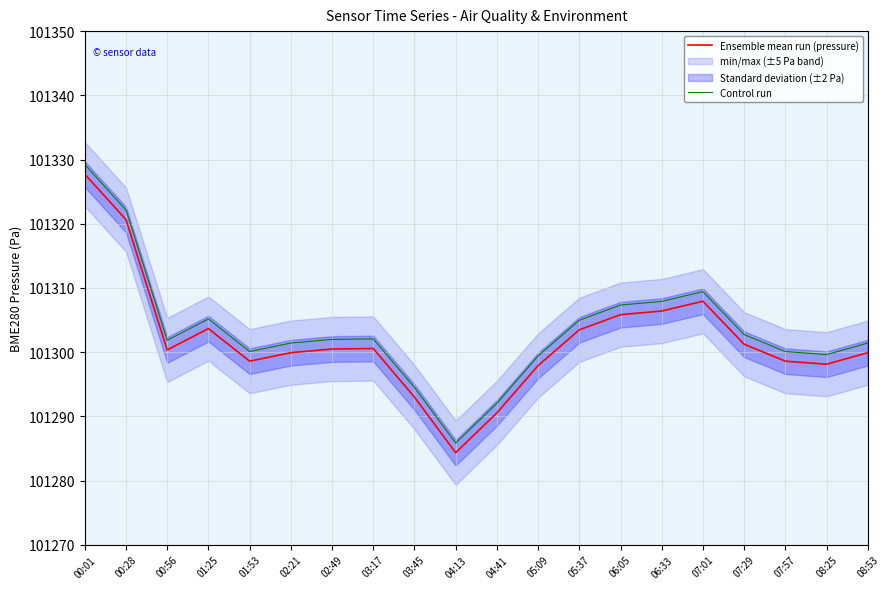

Is it true that Control run equals 175997.5 at 01:25?

False